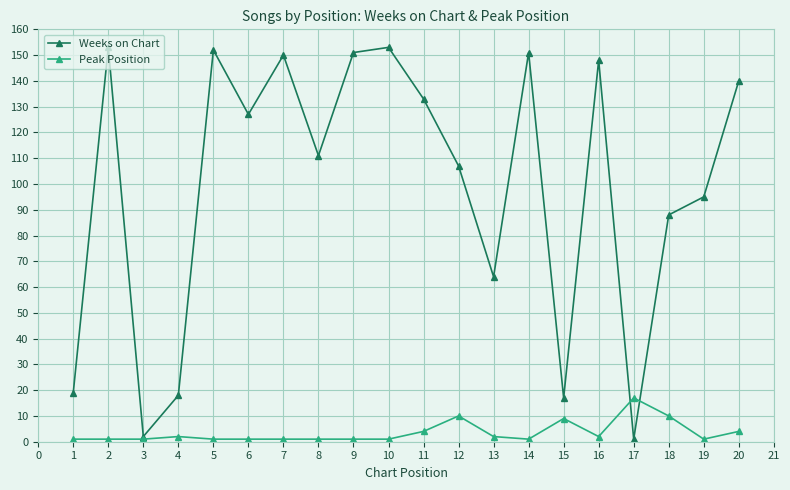

What is the total value across all series at 11?

137